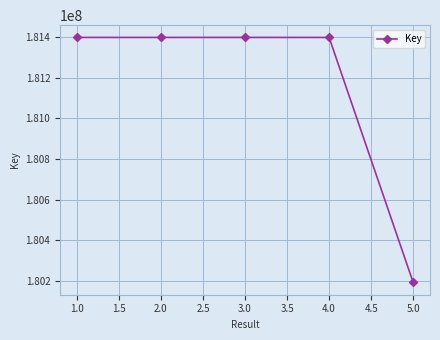

What is the value of the 4th point from the left?

181398026